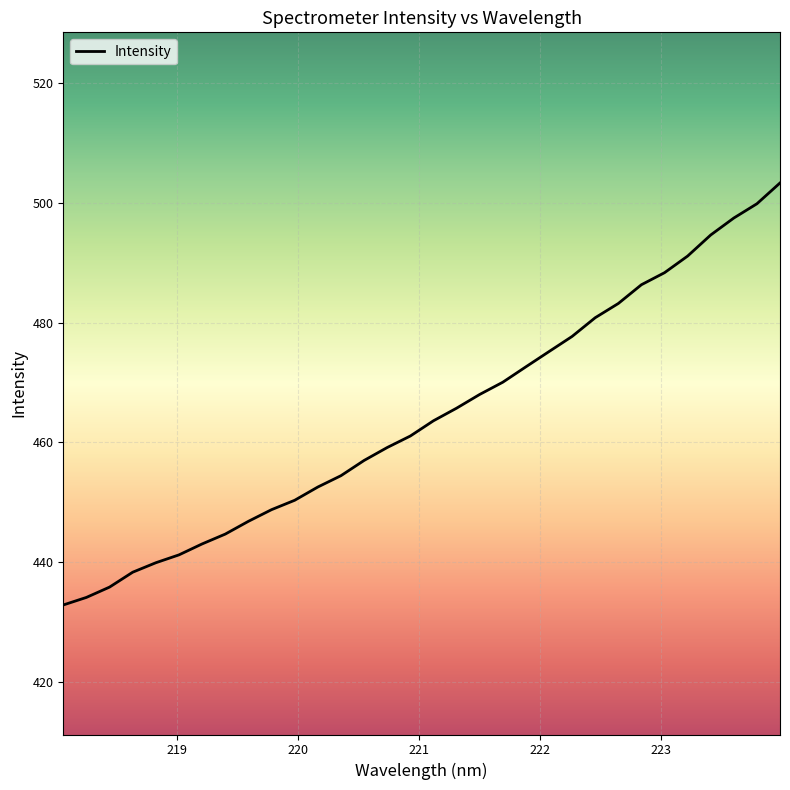

Does the chart display data point markers on the line(s)?

No